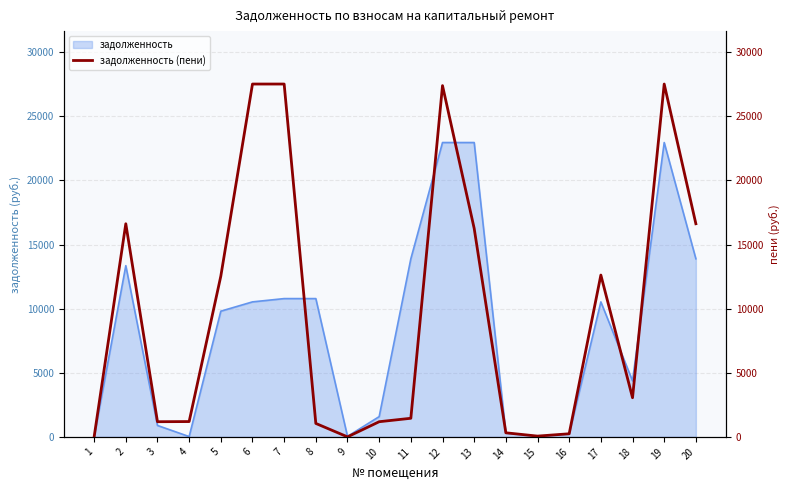

What is the ratio of the value at 17 to the value at 19?

0.5